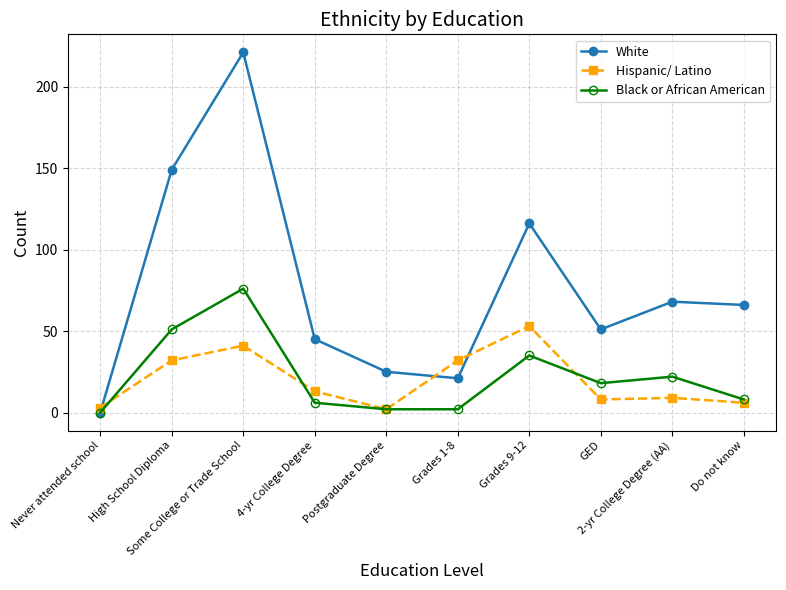

Reading left to right, transcribe all the data shown in this chart.

White: Never attended school=0	High School Diploma=149	Some College or Trade School=221	4-yr College Degree=45	Postgraduate Degree=25	Grades 1-8=21	Grades 9-12=116	GED=51	2-yr College Degree (AA)=68	Do not know=66
Hispanic/ Latino: Never attended school=3	High School Diploma=32	Some College or Trade School=41	4-yr College Degree=13	Postgraduate Degree=2	Grades 1-8=32	Grades 9-12=53	GED=8	2-yr College Degree (AA)=9	Do not know=6
Black or African American: Never attended school=0	High School Diploma=51	Some College or Trade School=76	4-yr College Degree=6	Postgraduate Degree=2	Grades 1-8=2	Grades 9-12=35	GED=18	2-yr College Degree (AA)=22	Do not know=8